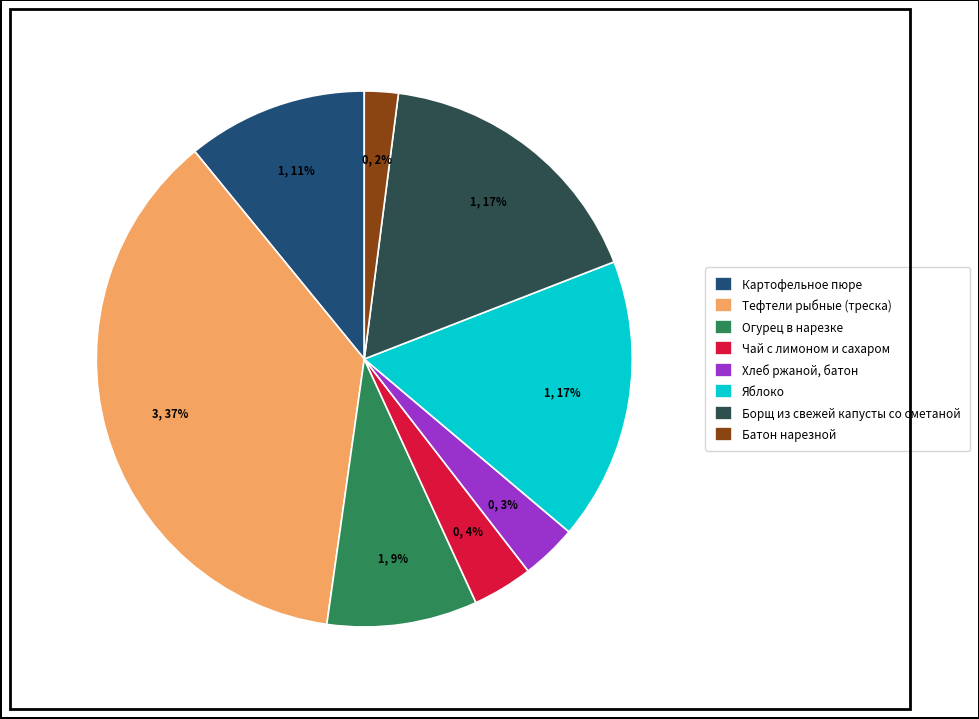

Count the number of slices in the pie.

8